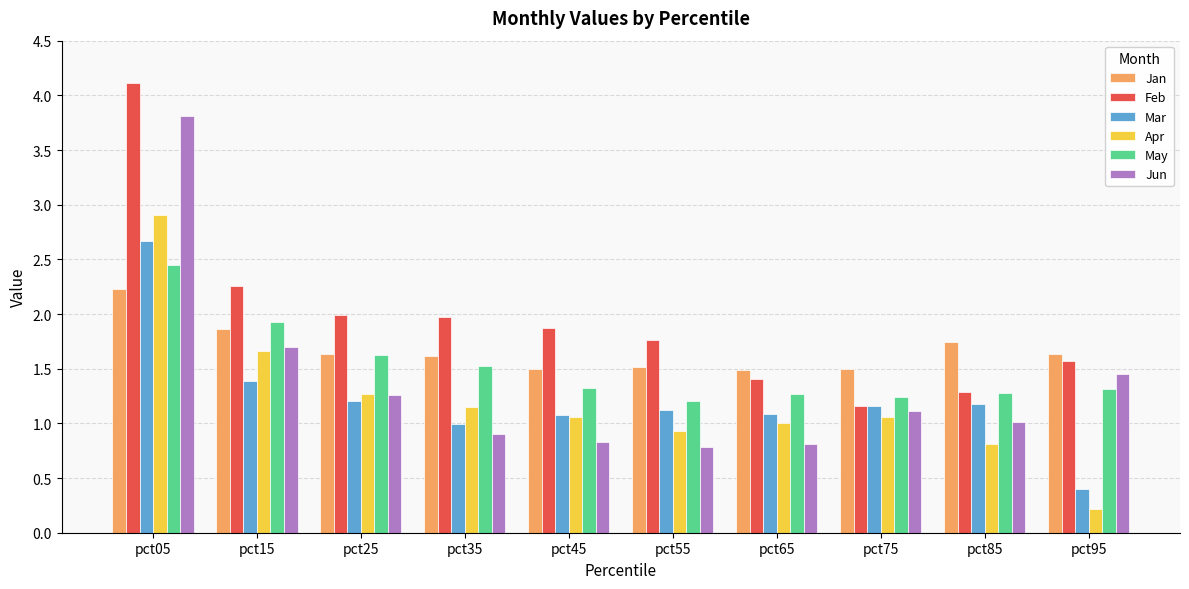

Which series has the largest total across all categories?

Feb